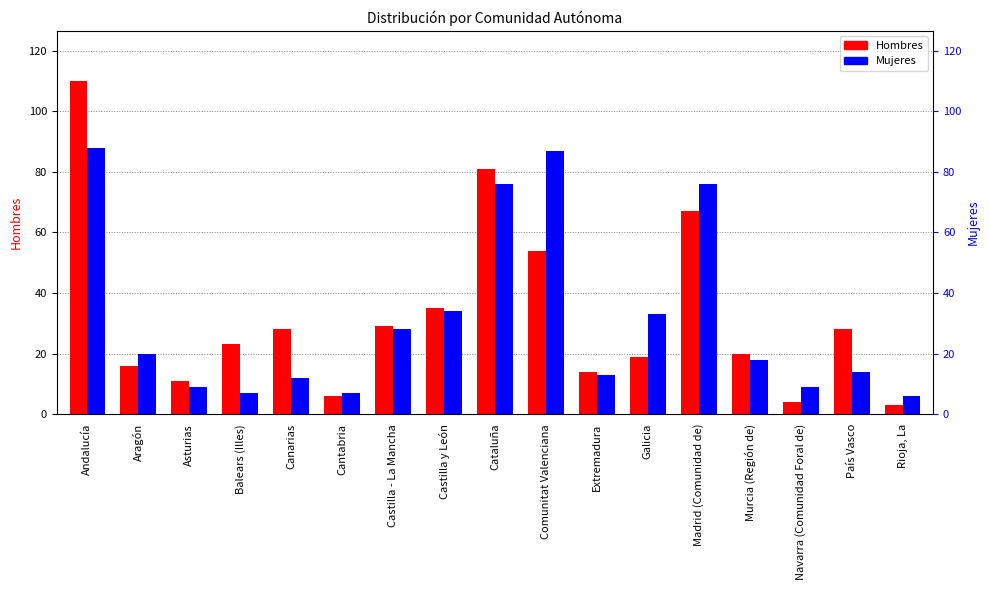

Is it true that Mujeres equals 5 at Cantabria?

False